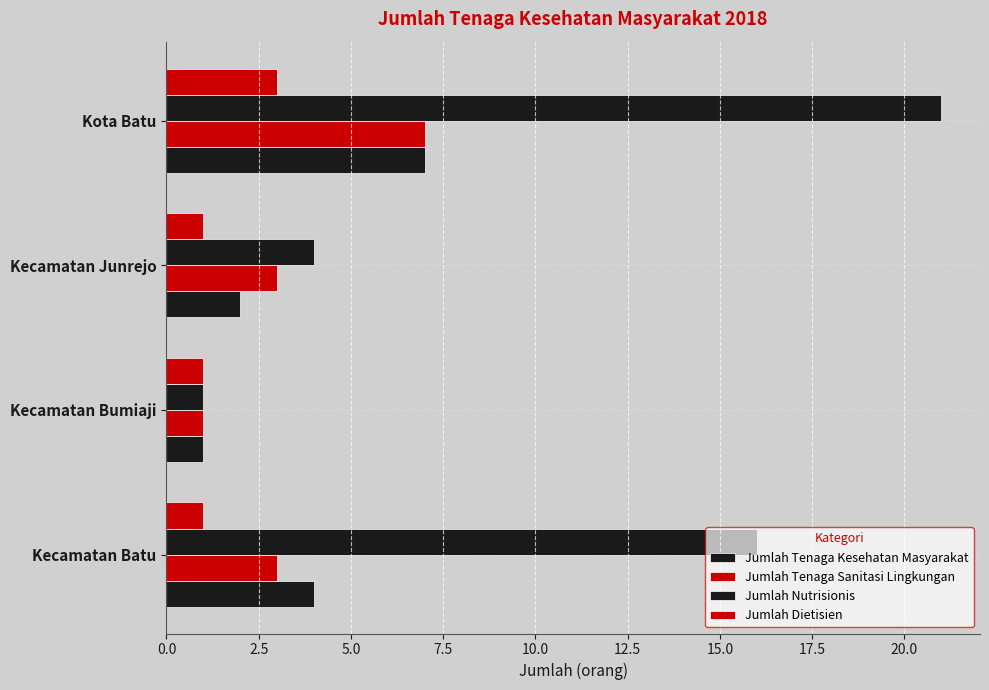

What is the sum of all Jumlah Nutrisionis values?

42